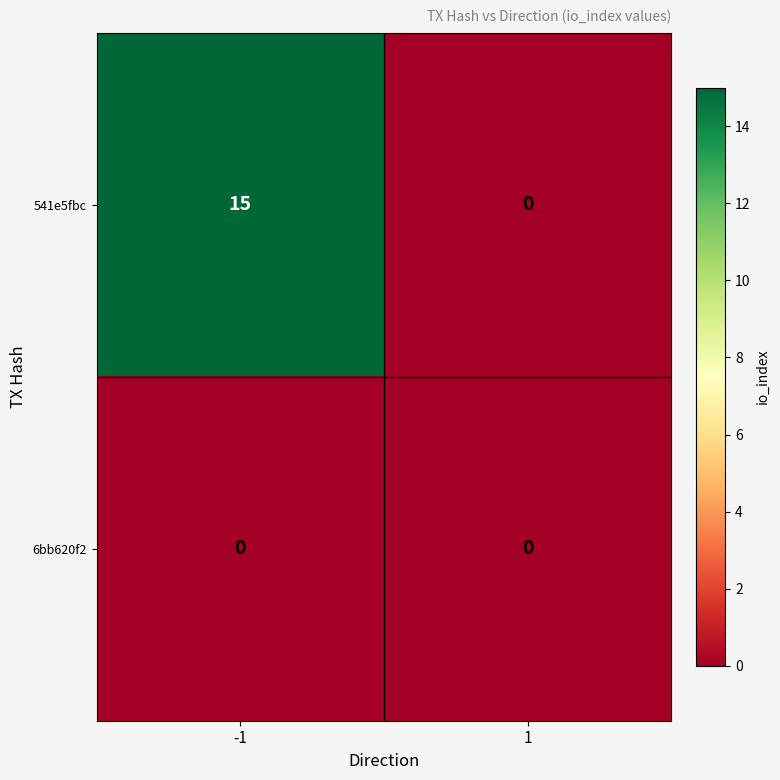

Reading left to right, list all the values displayed in this chart.

541e5fbc: -1=15	1=0
6bb620f2: -1=0	1=0